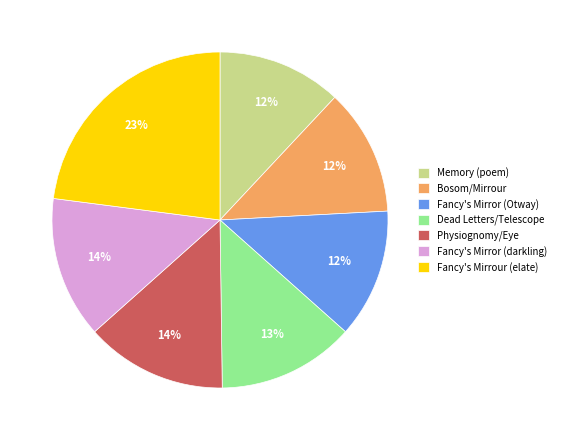

The Physiognomy/Eye slice represents 14% of the pie. True or false?

True